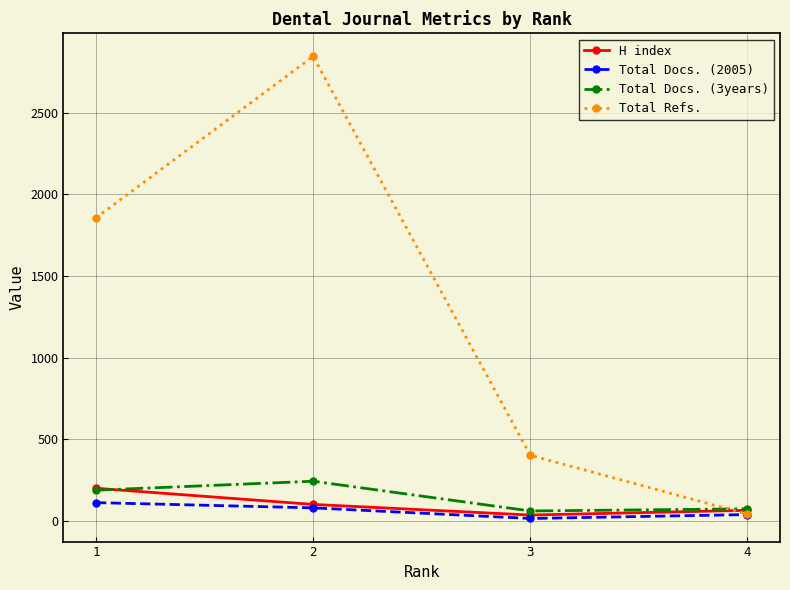

What is the value of the Total Docs. (2005) point at the 4th from the left?

40